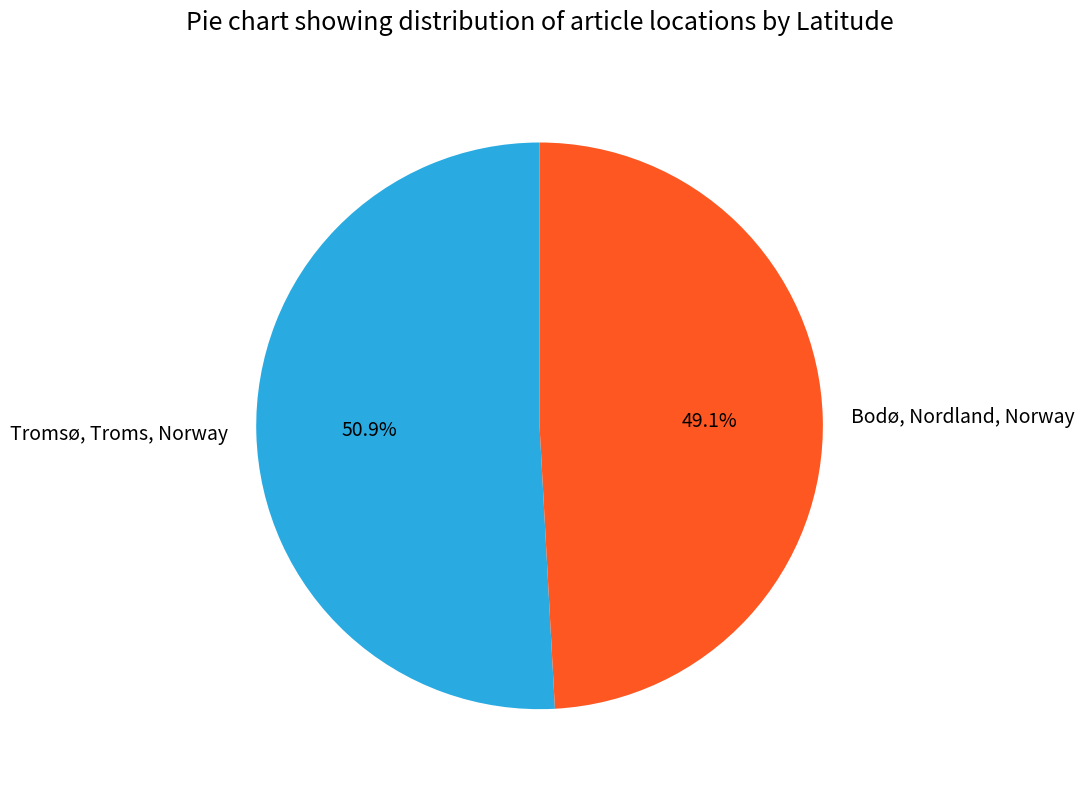

How many segments does this pie chart have?

2